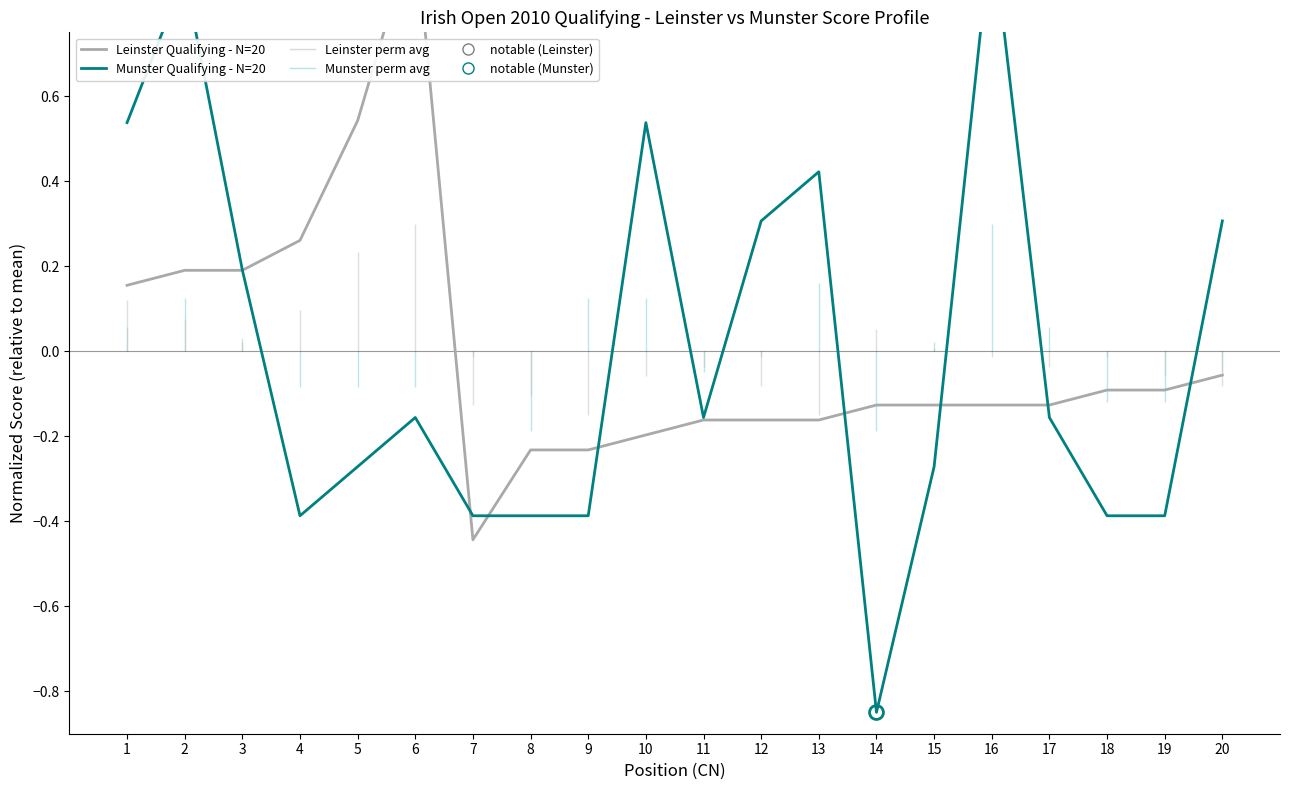

Read the Leinster Qualifying - N=20 value at 19.

-0.1